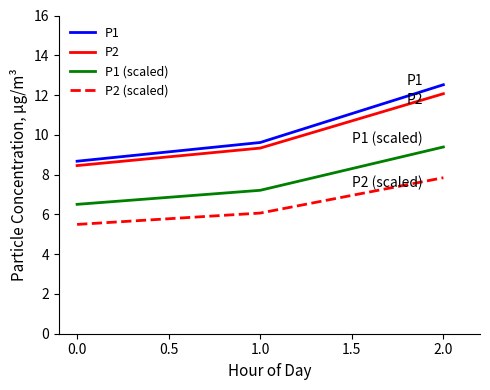

Which series has the widest spread of values?

P1